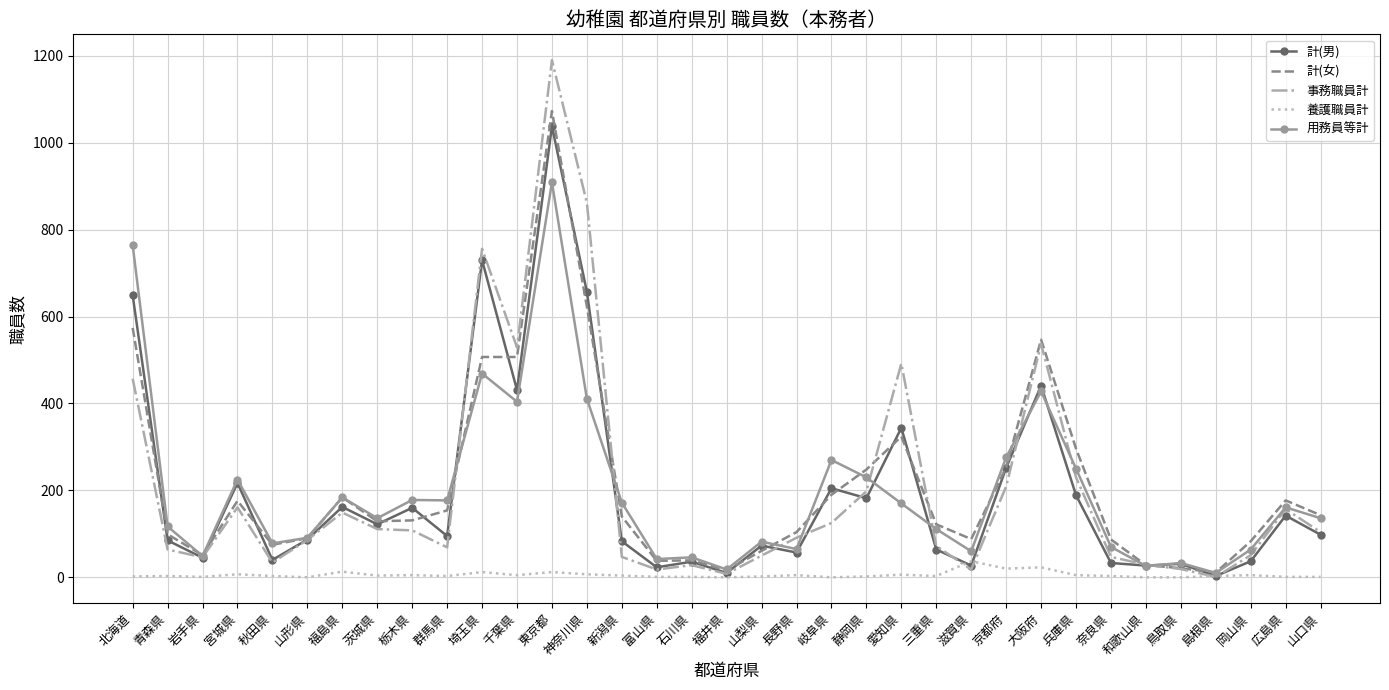

Is it true that 計(女) equals 122 at 三重県?

True